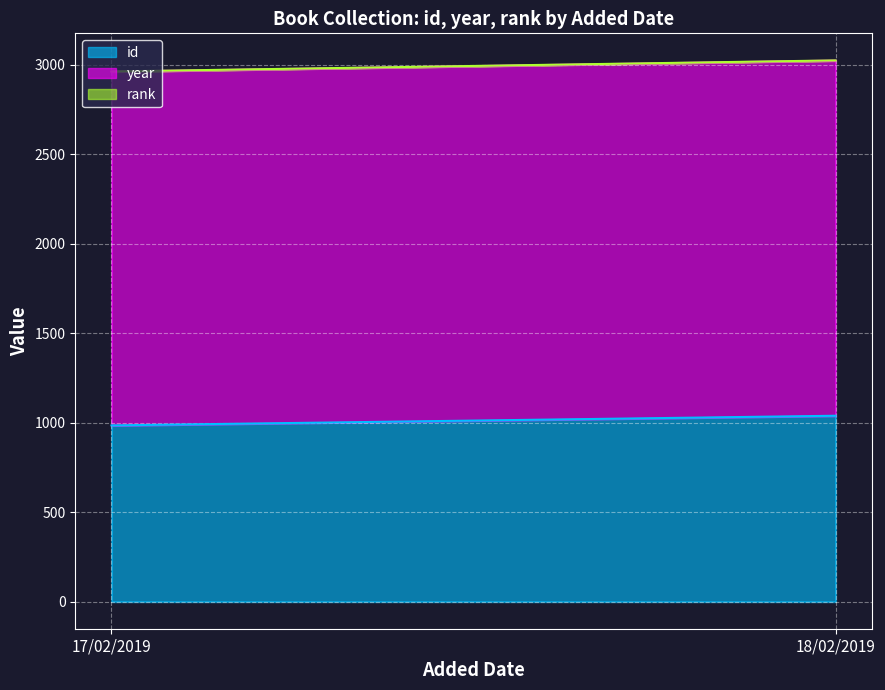

At how many categories does at least one series exceed 297?

2